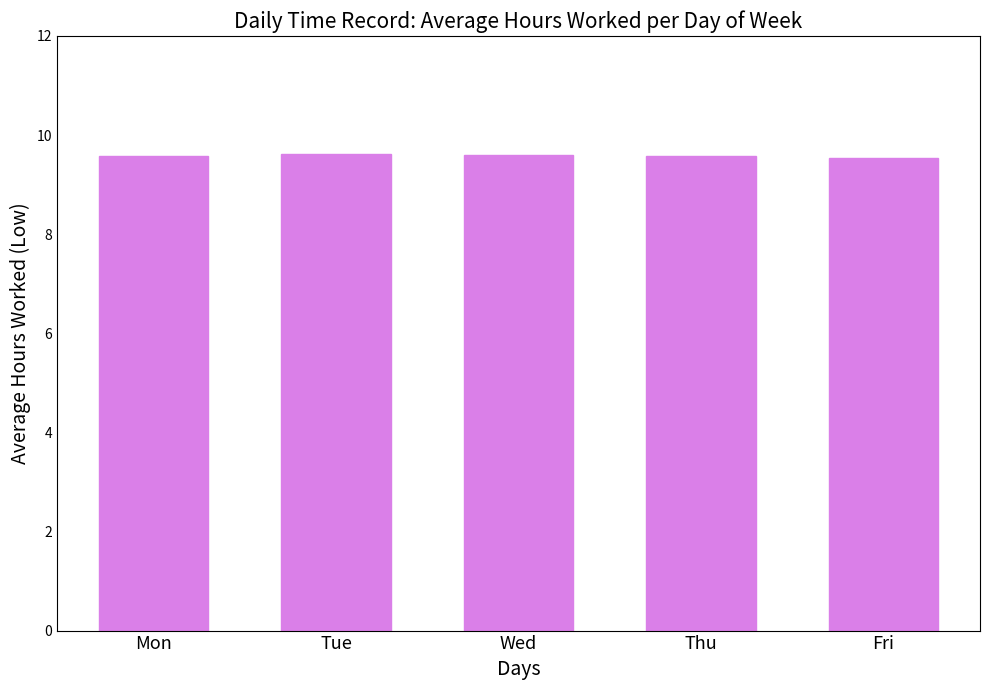

Count the values in the range 9 to 10.

5